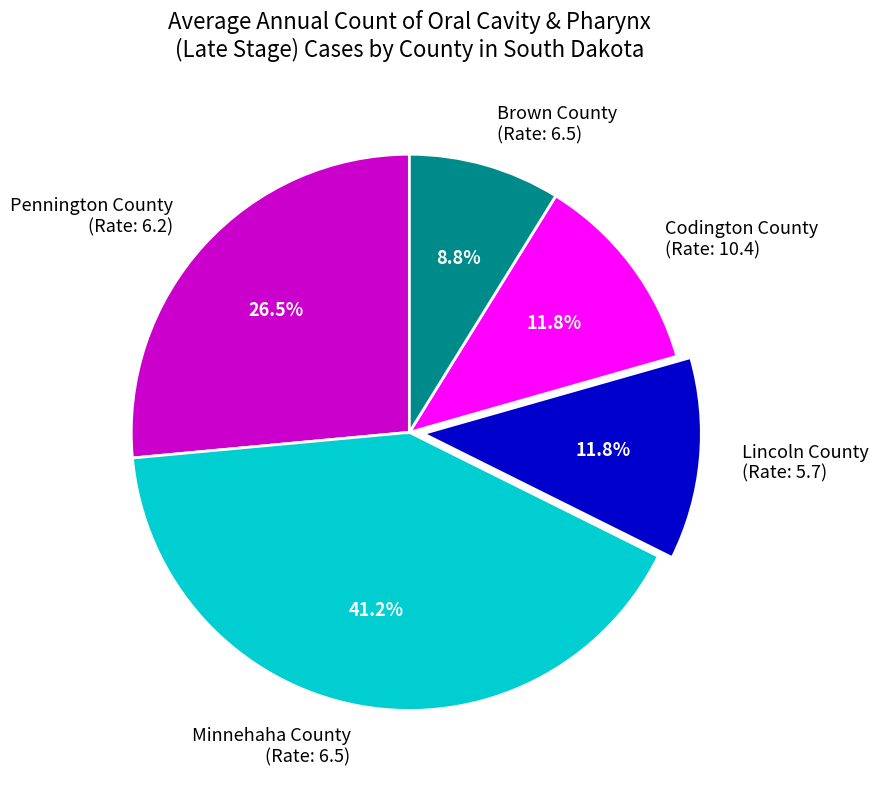

Count the number of slices in the pie.

5